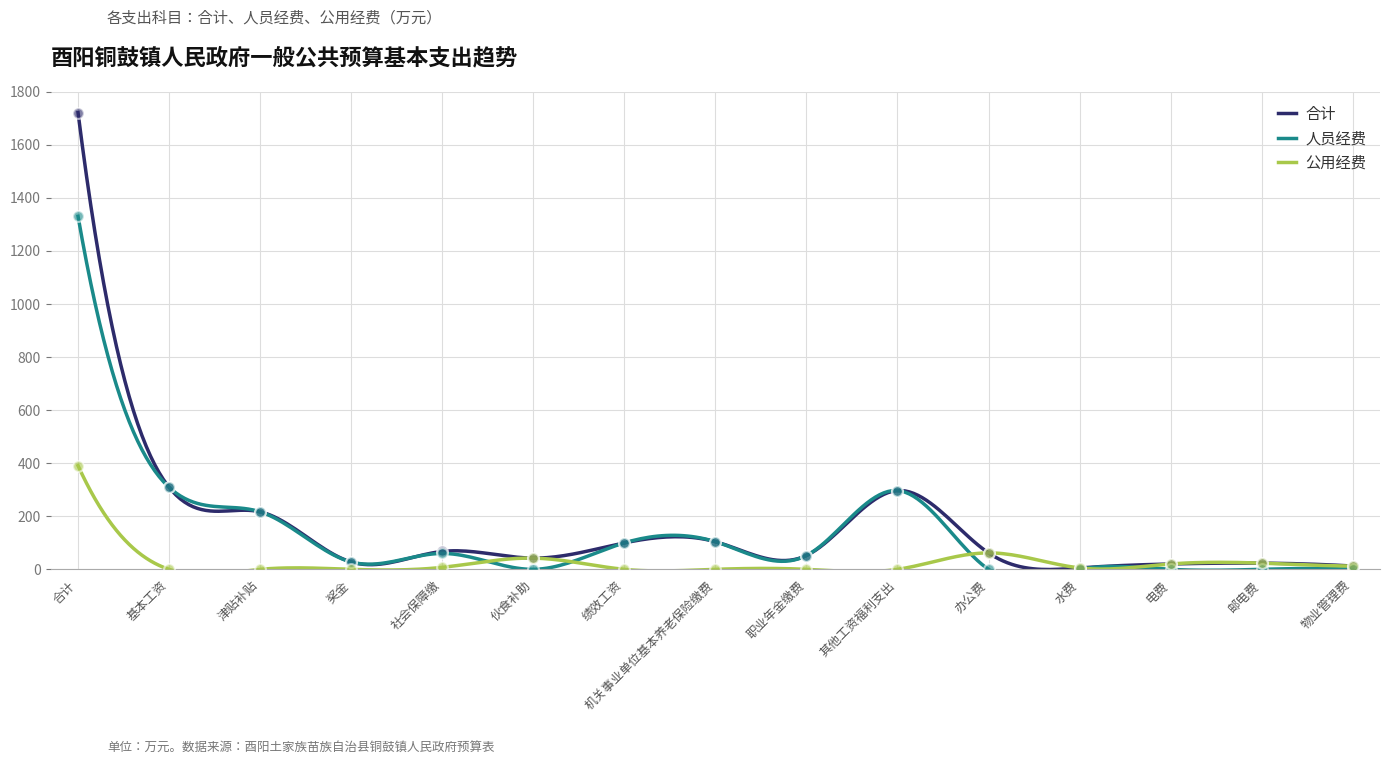

At which category is the sum across all series the highest?

合计